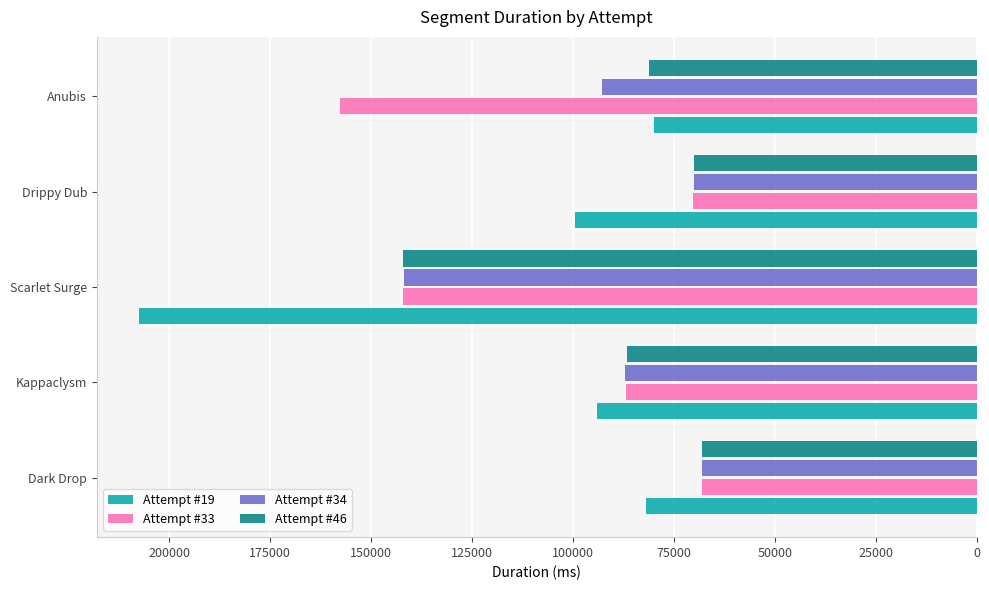

How many data points in Attempt #19 are less than 93993?

2